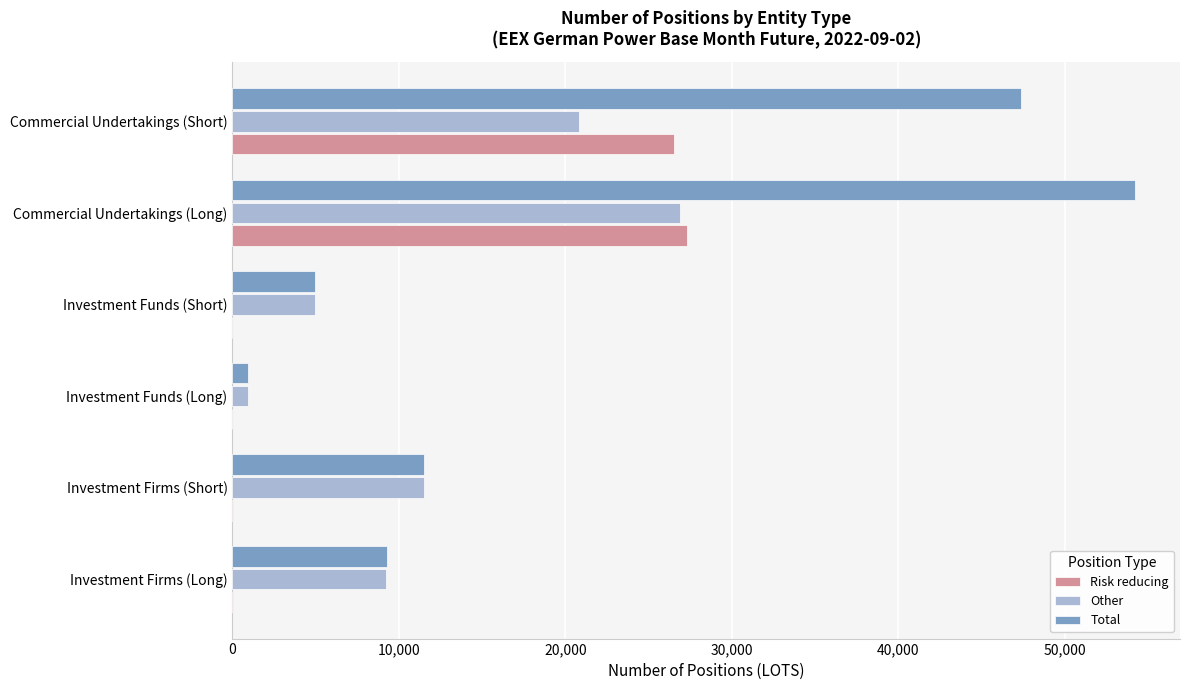

The value of Risk reducing at Commercial Undertakings (Long) is 46008.3. True or false?

False